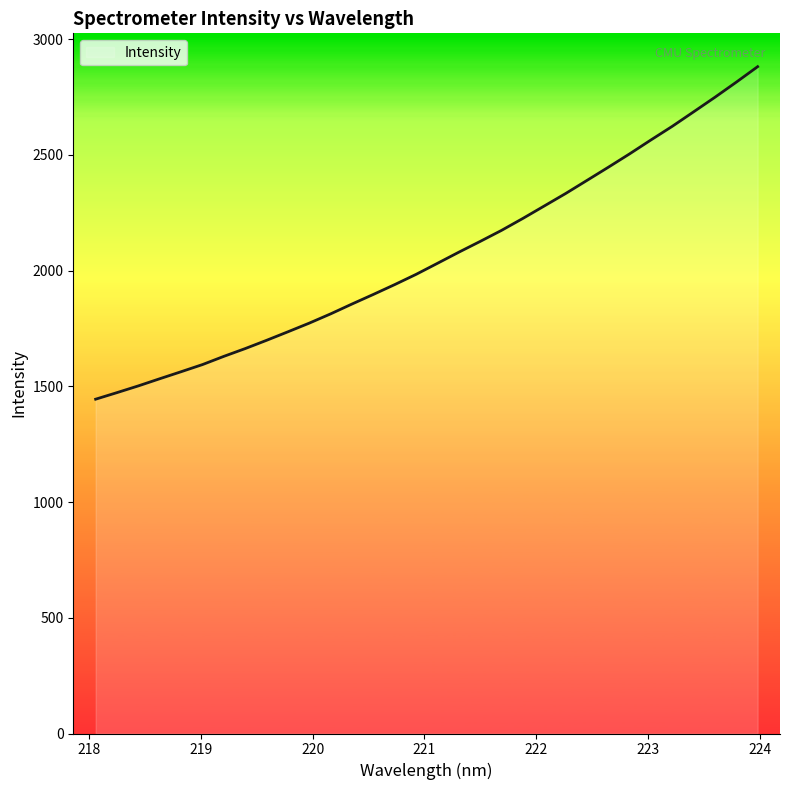

What is the difference between the maximum and minimum values?

1436.4